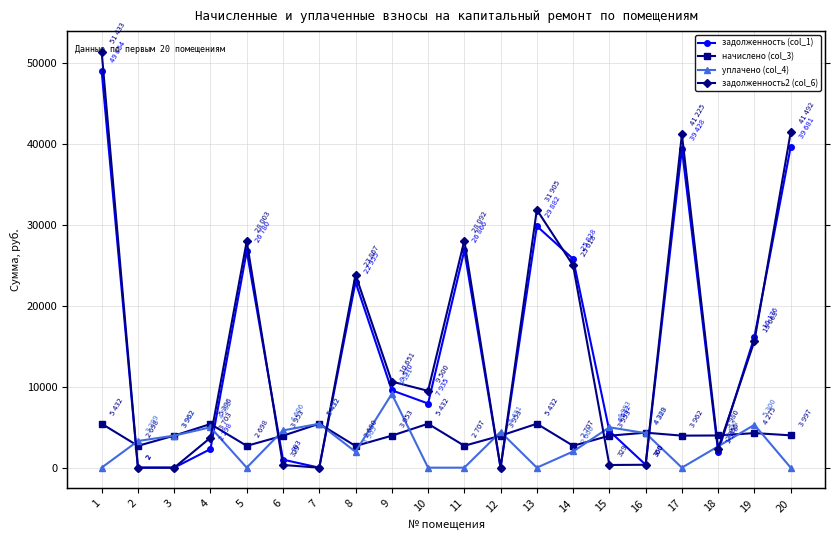

Between 20 and 19, which is larger?

20